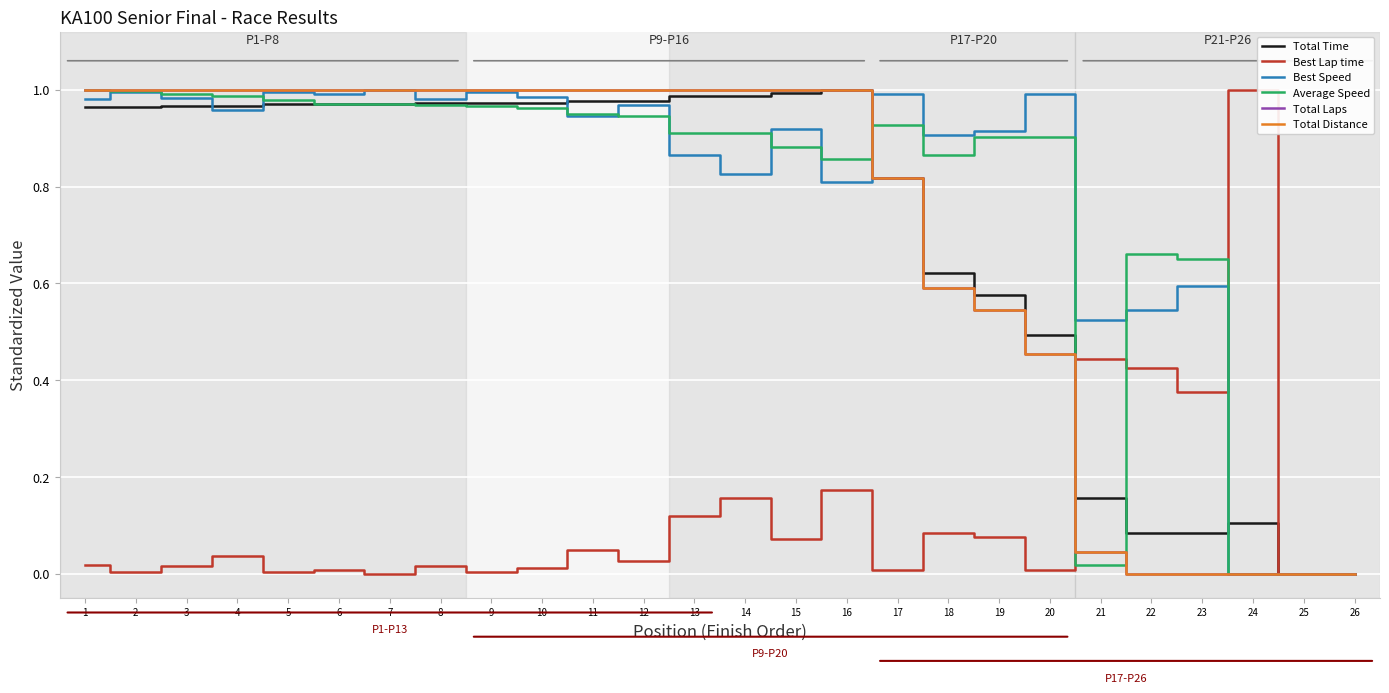

Does the chart have visible grid lines?

Yes